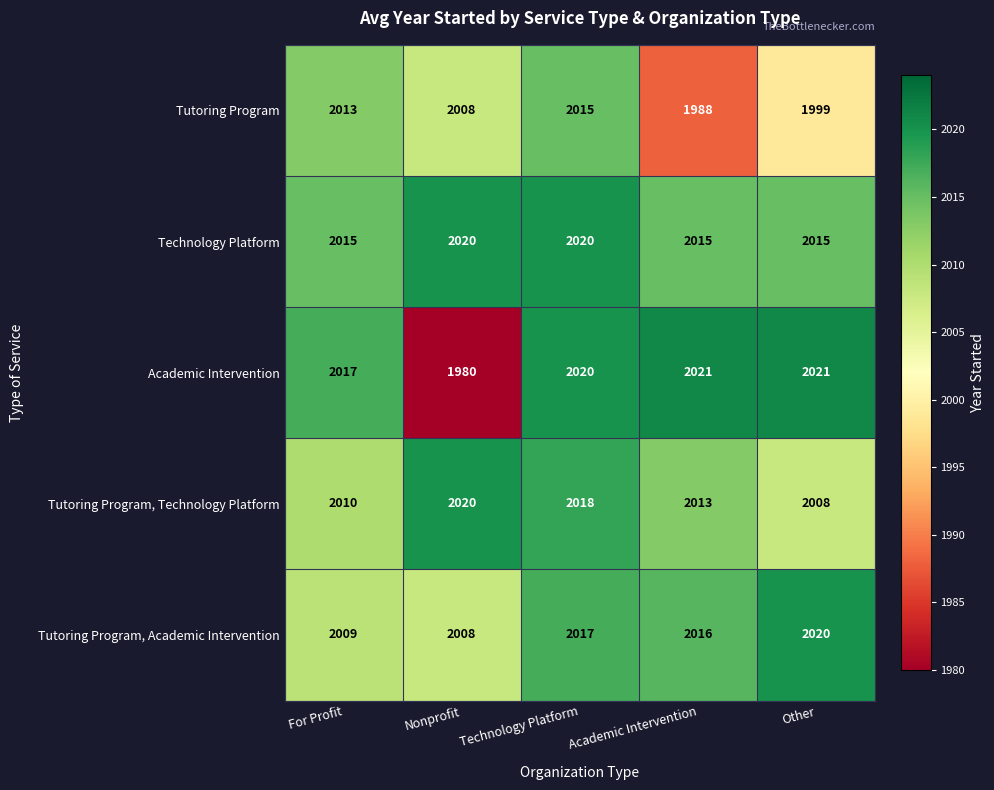

What is the greatest value displayed?

2021